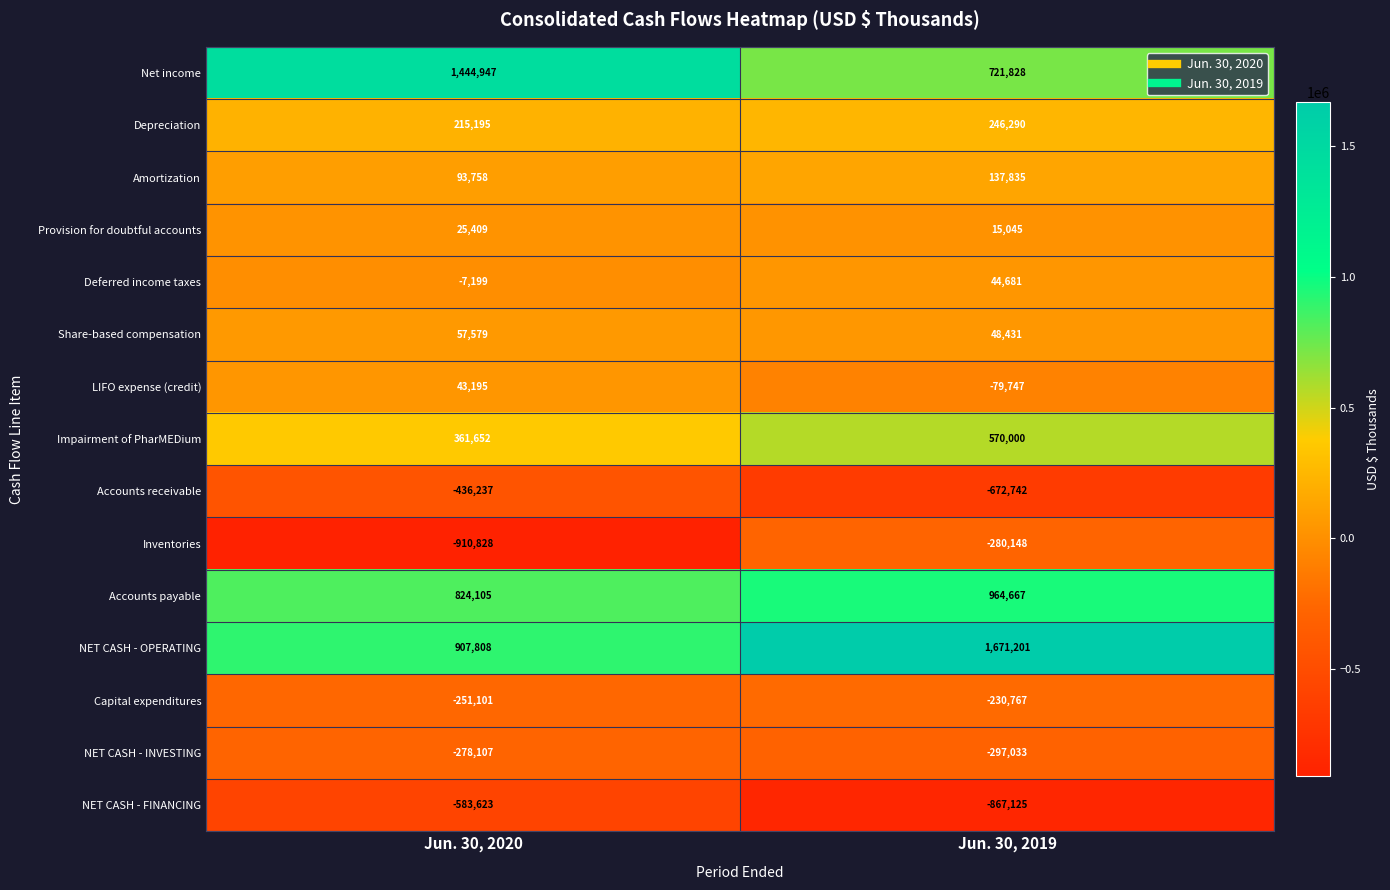

Reading left to right, what are all the values shown in this chart?

Net income: 1444947	721828
Depreciation: 215195	246290
Amortization: 93758	137835
Provision for doubtful accounts: 25409	15045
Deferred income taxes: -7199	44681
Share-based compensation: 57579	48431
LIFO expense (credit): 43195	-79747
Impairment of PharMEDium: 361652	570000
Accounts receivable: -436237	-672742
Inventories: -910828	-280148
Accounts payable: 824105	964667
NET CASH - OPERATING: 907808	1671201
Capital expenditures: -251101	-230767
NET CASH - INVESTING: -278107	-297033
NET CASH - FINANCING: -583623	-867125